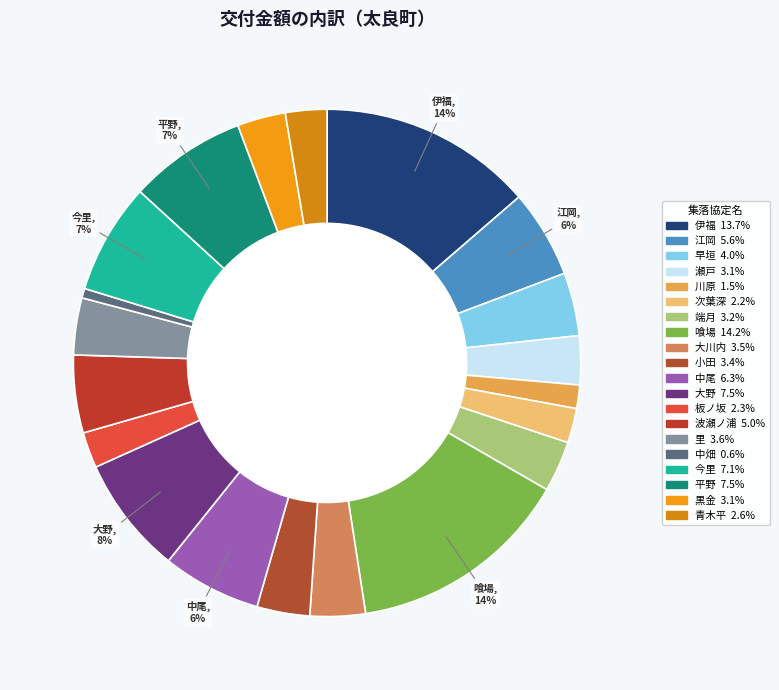

To the nearest percent, what portion does 江岡 represent?

6%